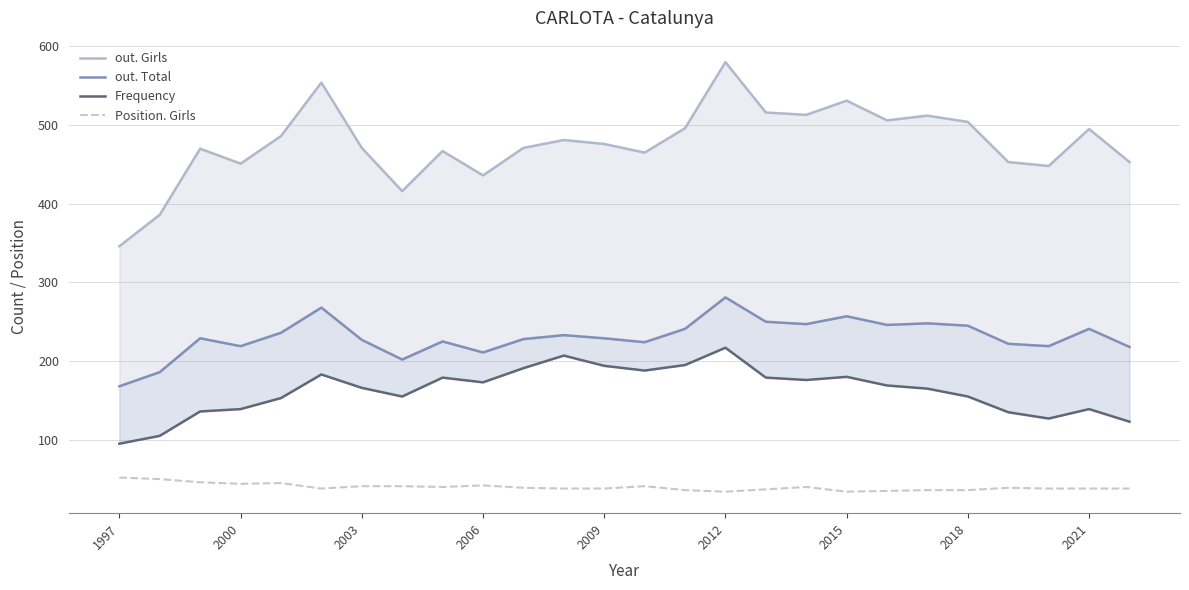

Where is out. Girls nearest to the value 463?

13